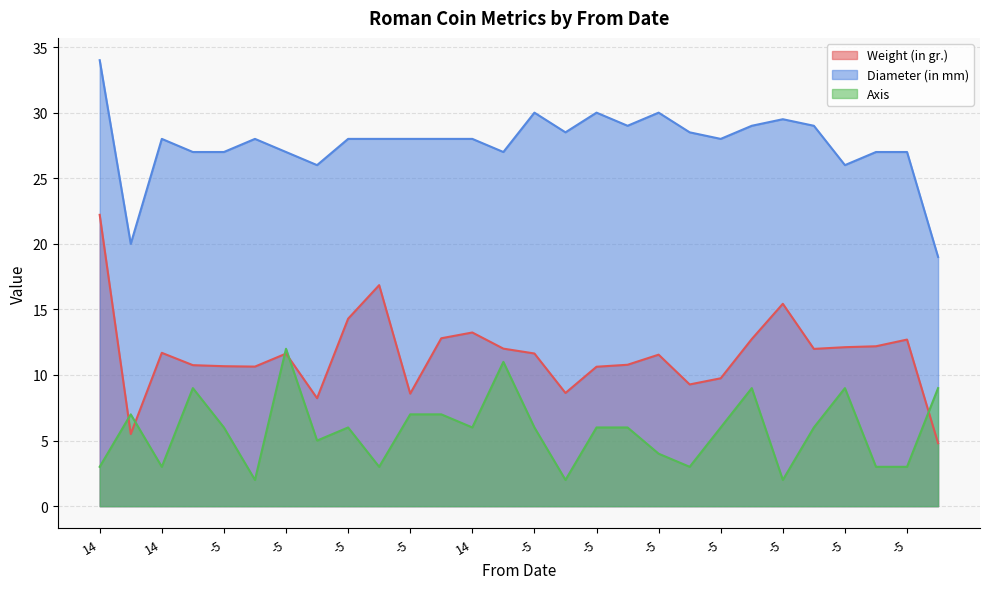

Which series ends up on top after the final intersection of Weight (in gr.) and Axis?

Axis